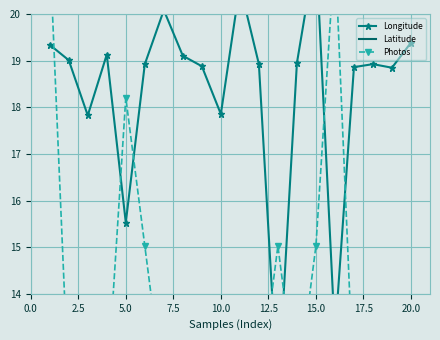

Read the Latitude value at 7.5.

47.7